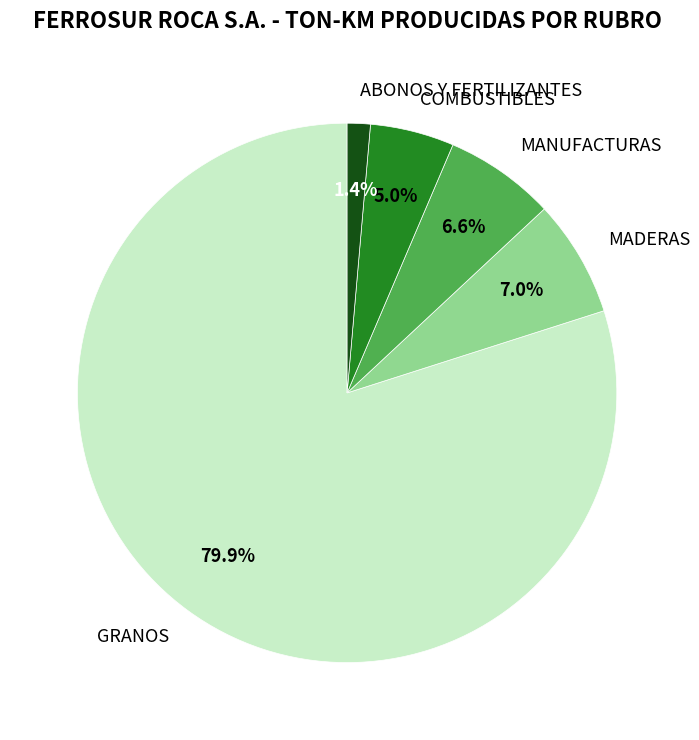

The GRANOS slice represents 80% of the pie. True or false?

True